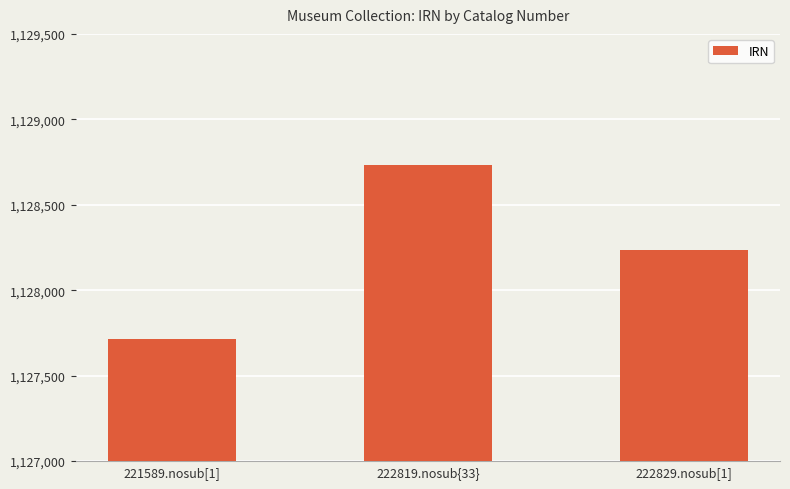

What is the ratio of the value at 222819.nosub{33} to the value at 221589.nosub[1]?

1.0